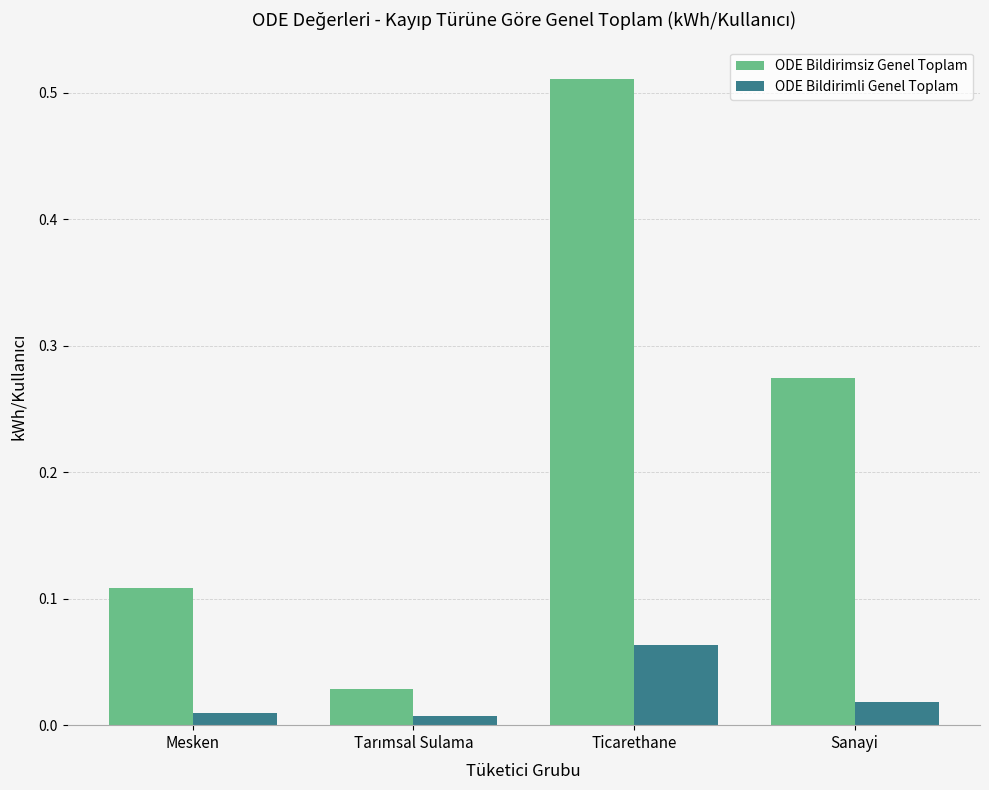

The value of ODE Bildirimsiz Genel Toplam at Ticarethane is 0.3. True or false?

False